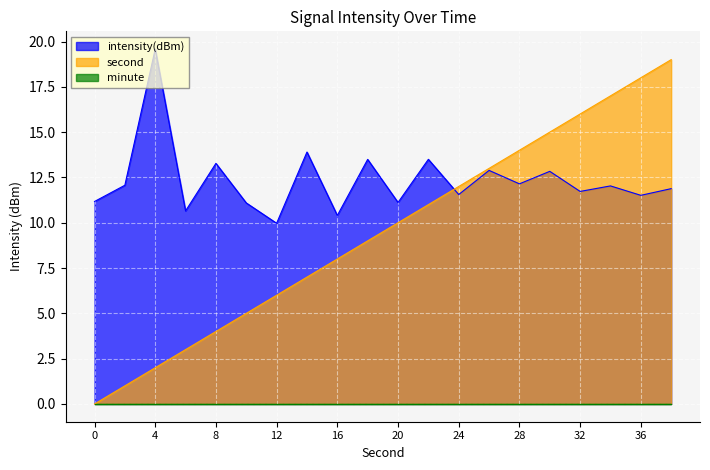

What is the difference between the second highest and minimum values in the intensity(dBm) series?

3.9